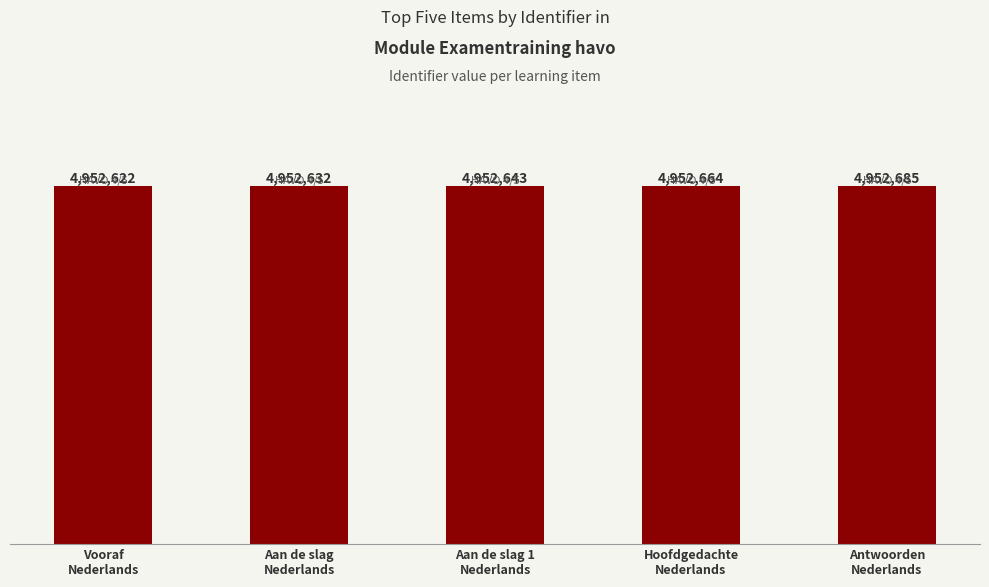

Does the chart contain any negative values?

No